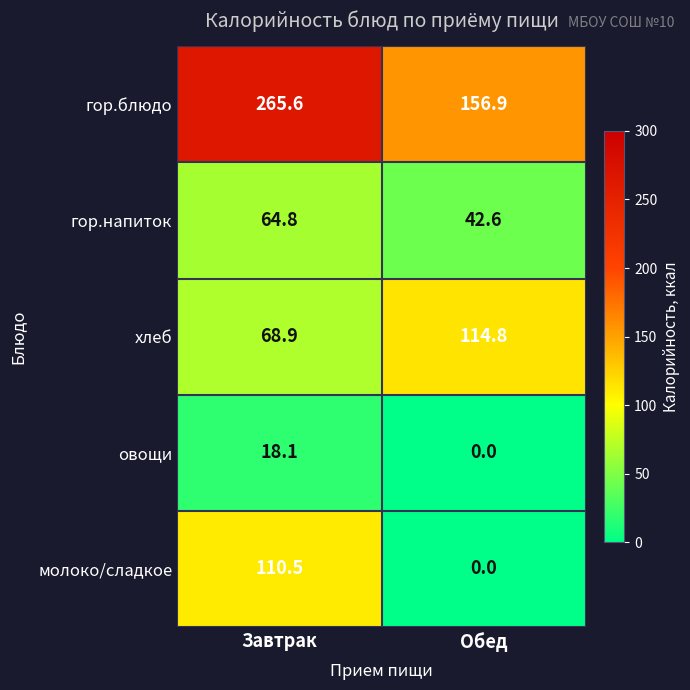

What is the sum of all гор.напиток values?

107.4